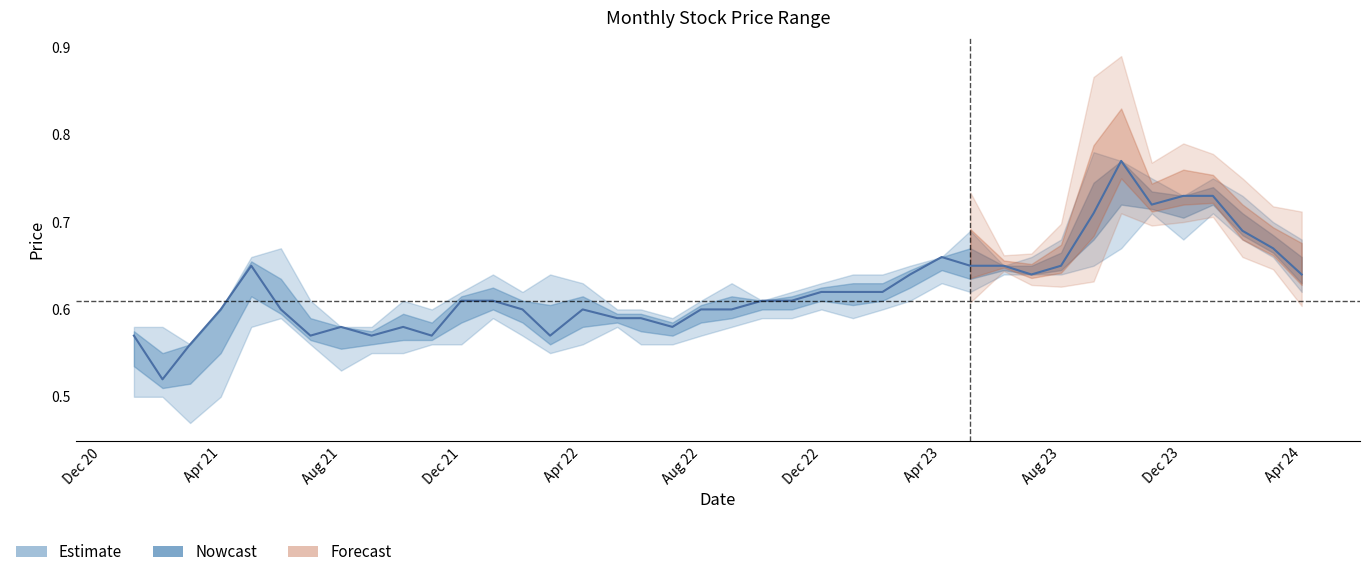

The chart shows a value of 0.2 at Apr 21. True or false?

False